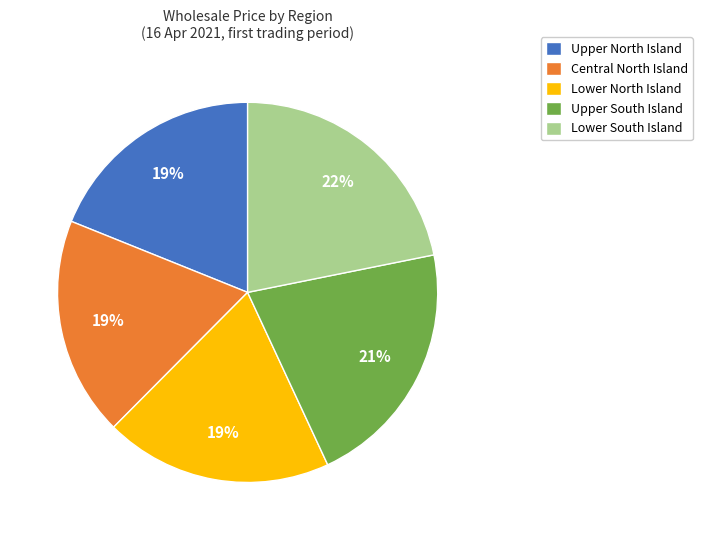

The Upper South Island slice represents 28% of the pie. True or false?

False